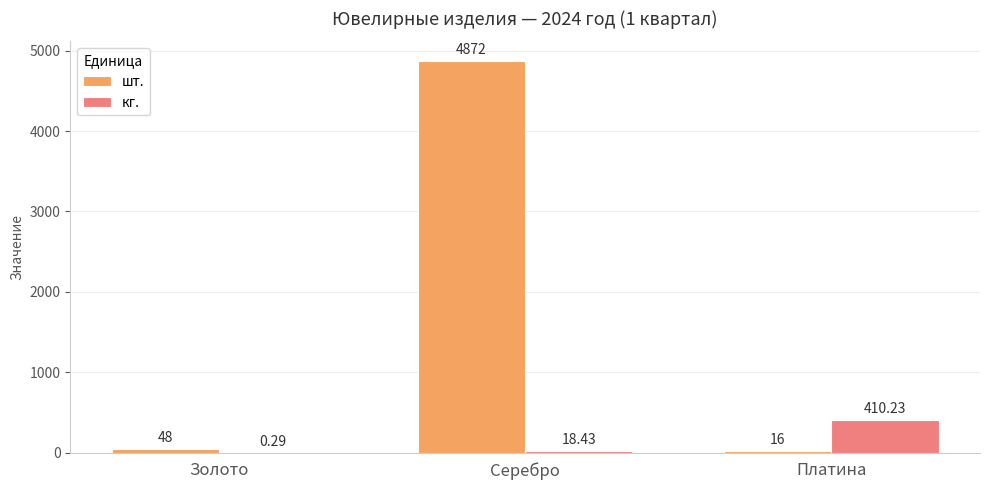

Where is шт. nearest to the value 2444?

Золото